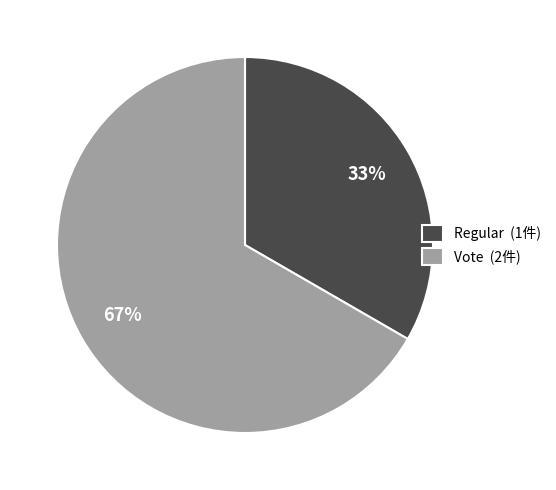

Which slice is the smallest?

Regular